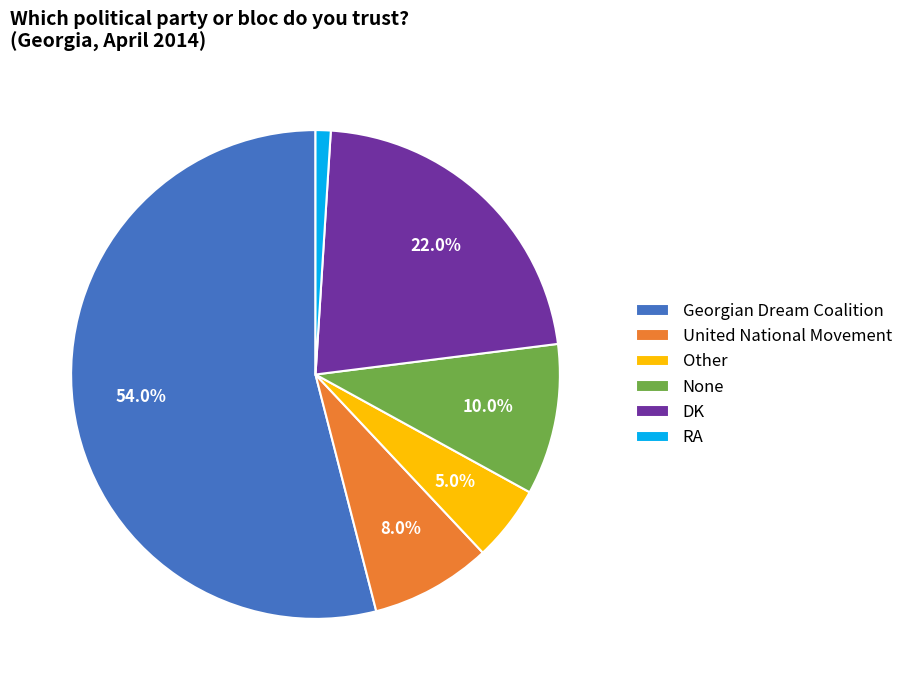

Does any single category account for the majority?

Yes